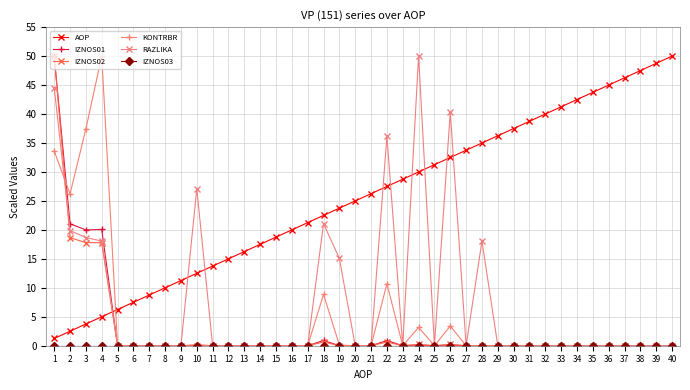

Which series ends up on top after the final intersection of RAZLIKA and AOP?

AOP